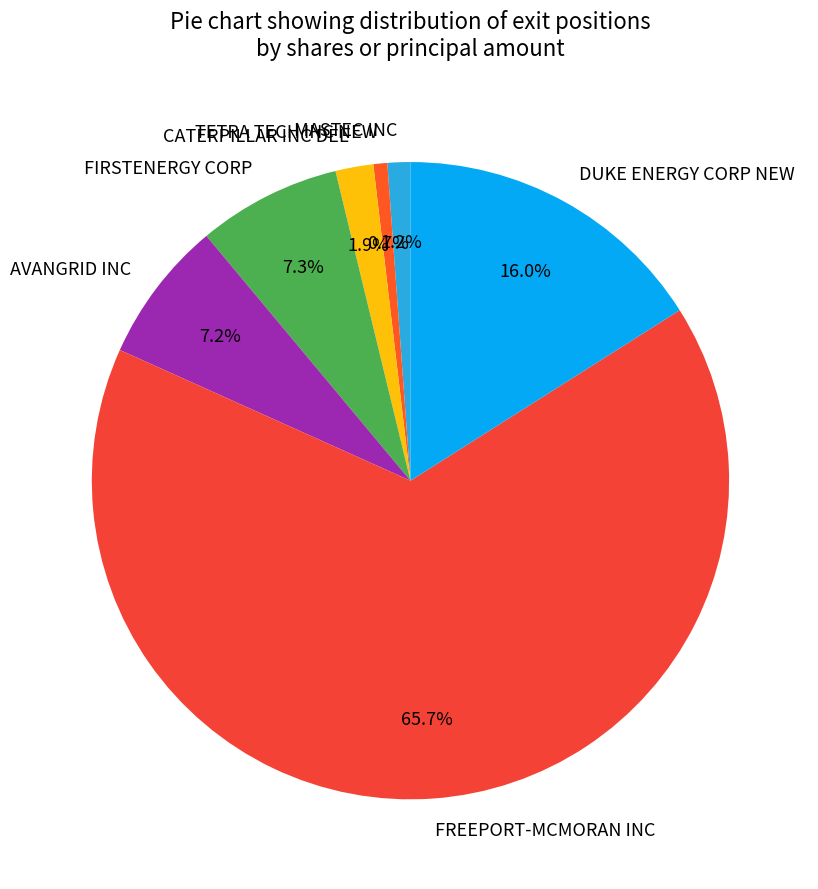

Count the number of slices in the pie.

7